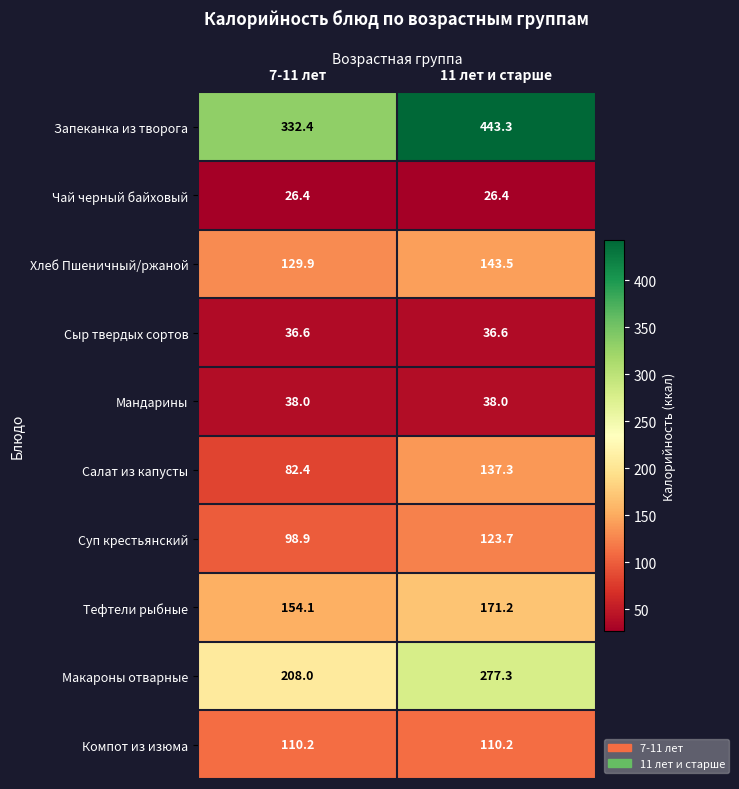

The Тефтели рыбные series shows 154.1 at 7-11 лет. True or false?

True